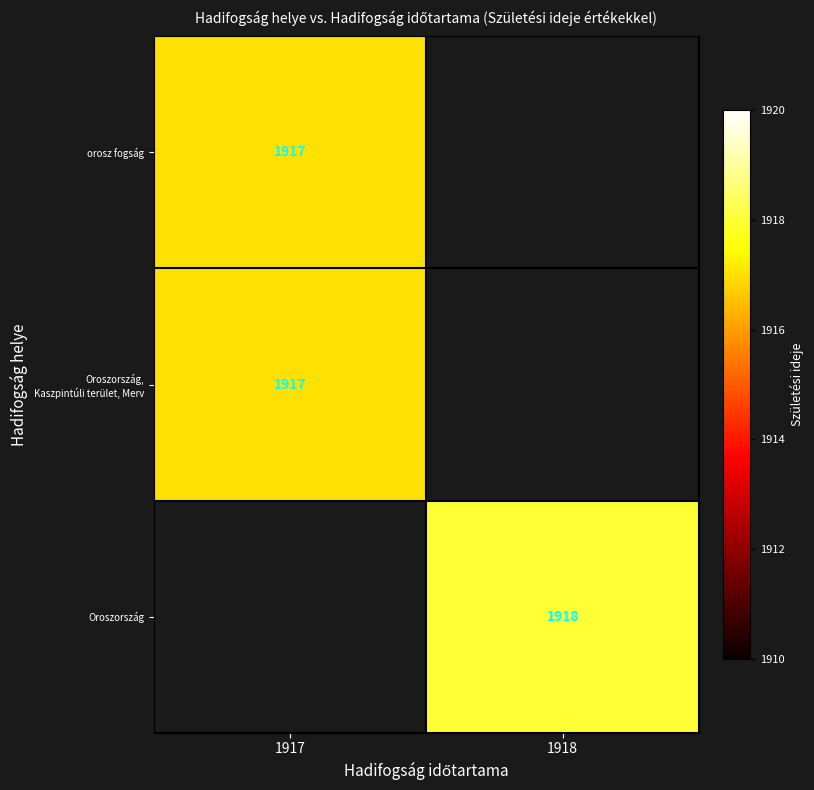

Is it true that orosz fogság equals 1917 at 1917?

True